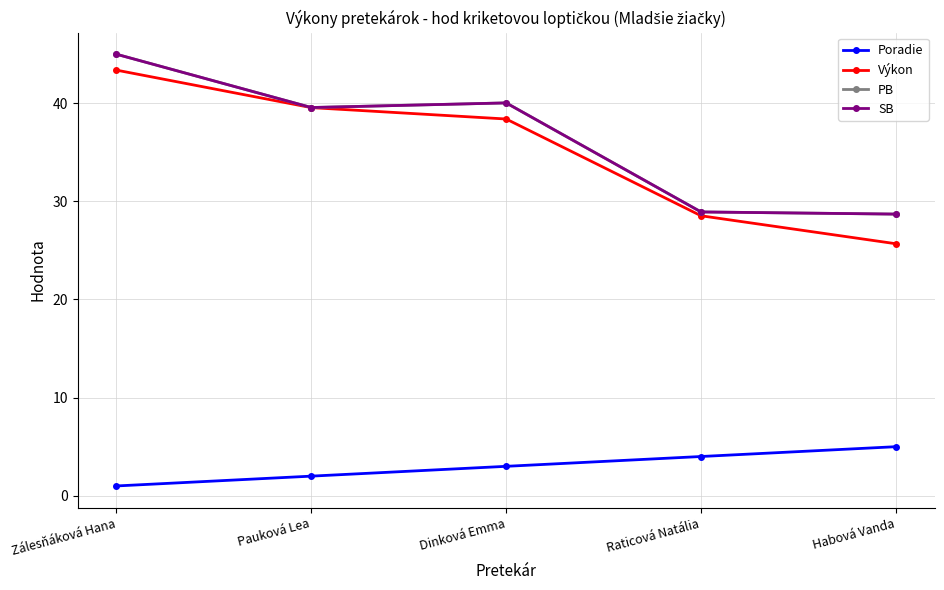

Is this an area chart (filled region under the line)?

No